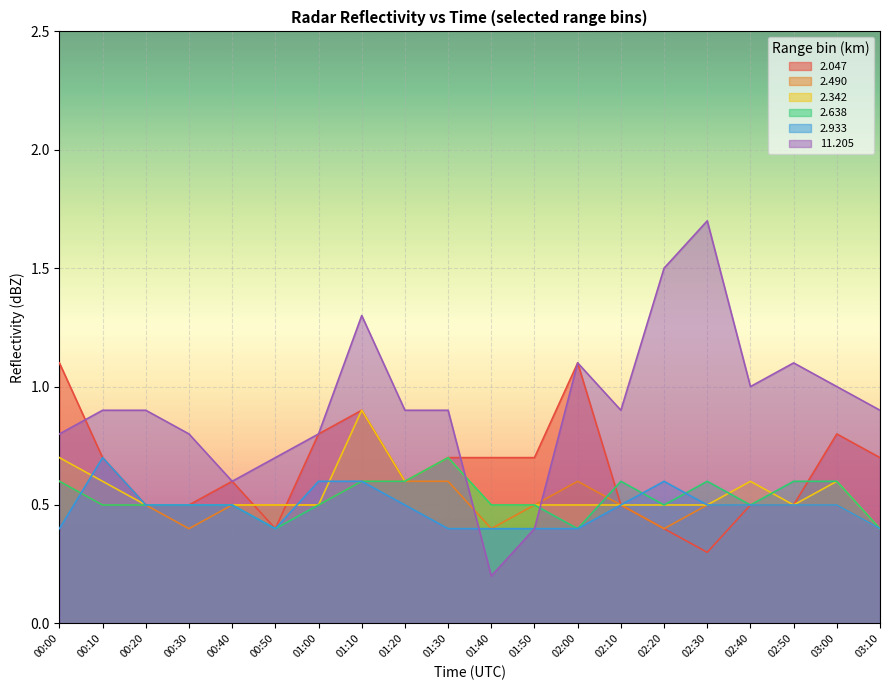

The   2.638 series shows 0.2 at 00:00. True or false?

False